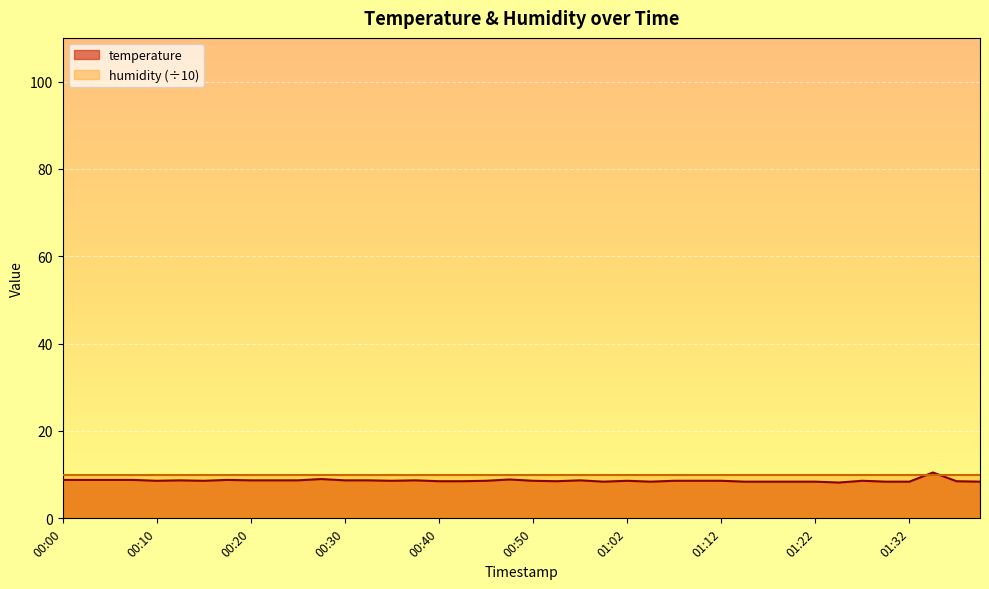

Is it true that the value at 00:17 is 8.8?

True